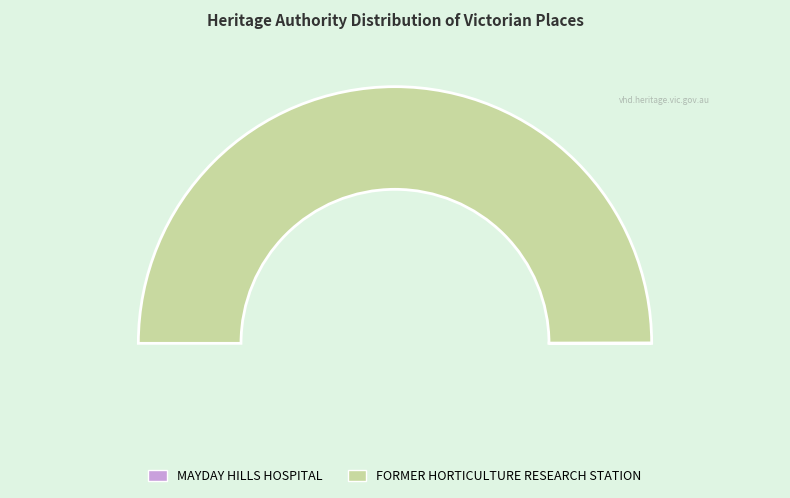

Does any single category account for the majority?

Yes